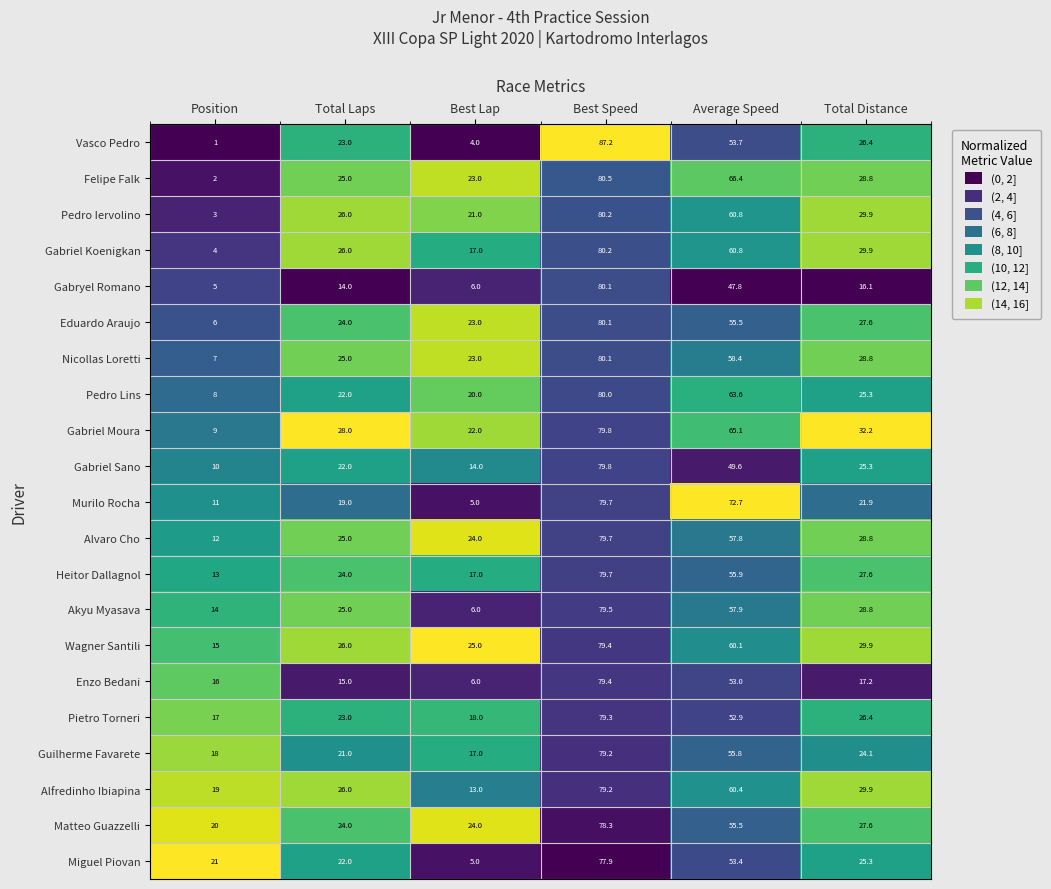

Where does the Gabryel Romano series first go above 16?

Best Speed